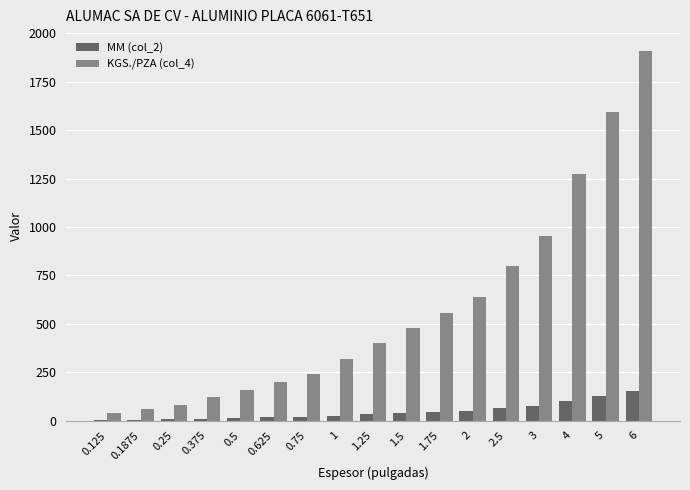

Where is KGS./PZA (col_4) nearest to the value 975?

3